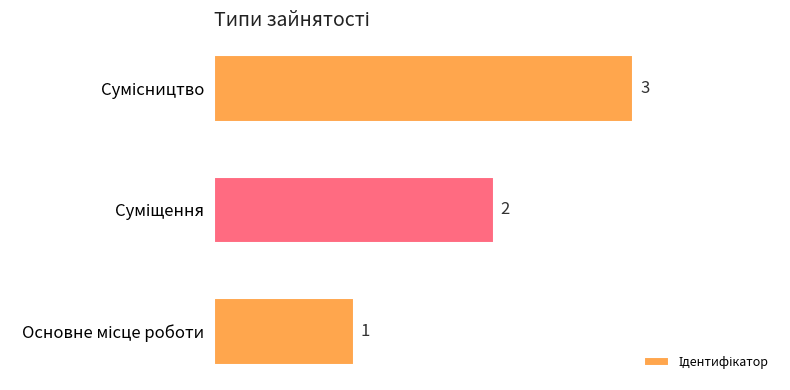

Are the bars horizontal?

Yes